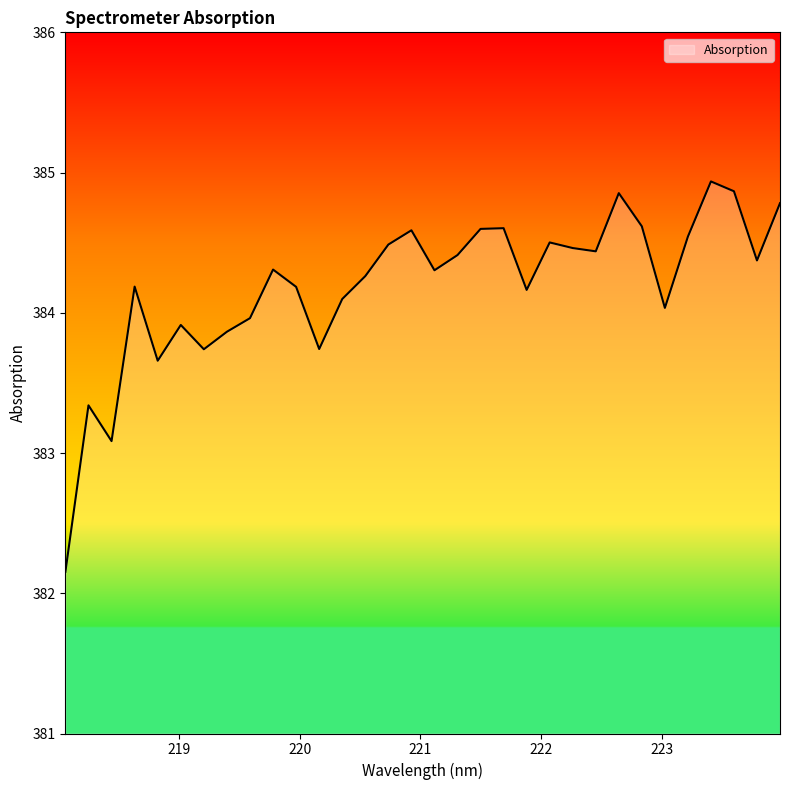

What is the difference between the second highest and second lowest values?

1.8